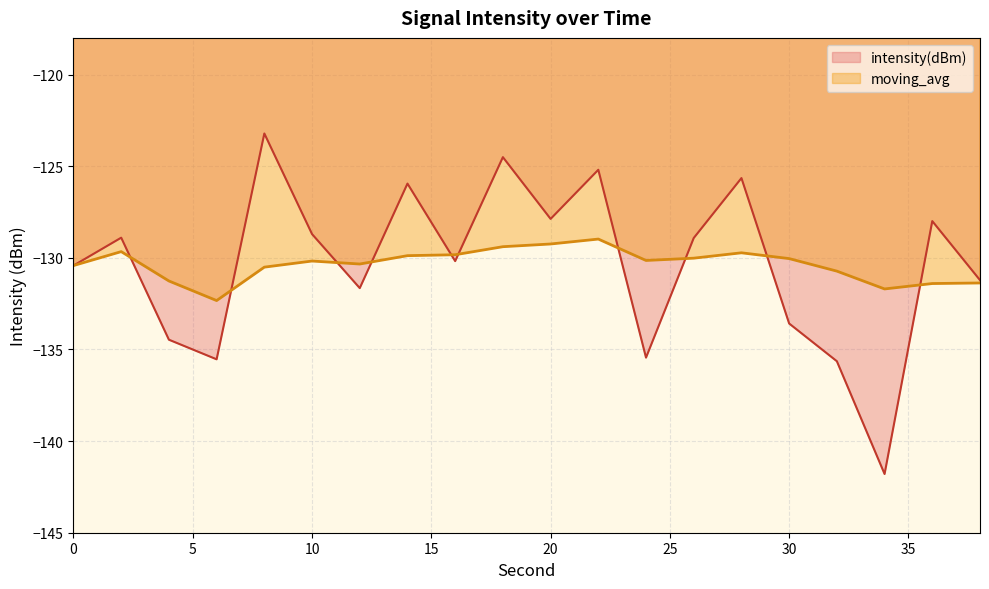

What are all the series names shown in the legend?

intensity(dBm), moving_avg